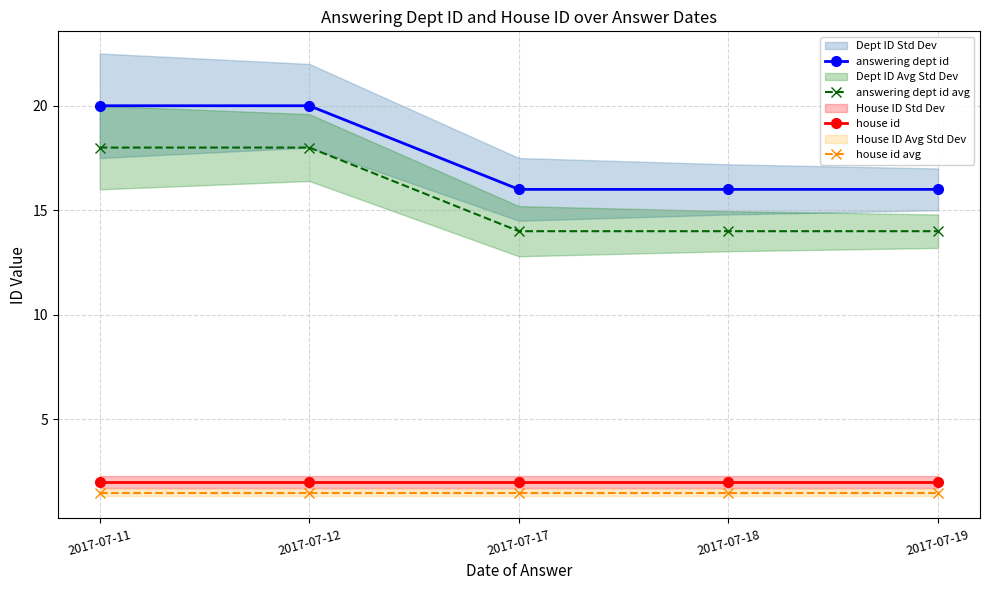

Rank the categories by house id value from highest to lowest.

2017-07-11, 2017-07-12, 2017-07-17, 2017-07-18, 2017-07-19